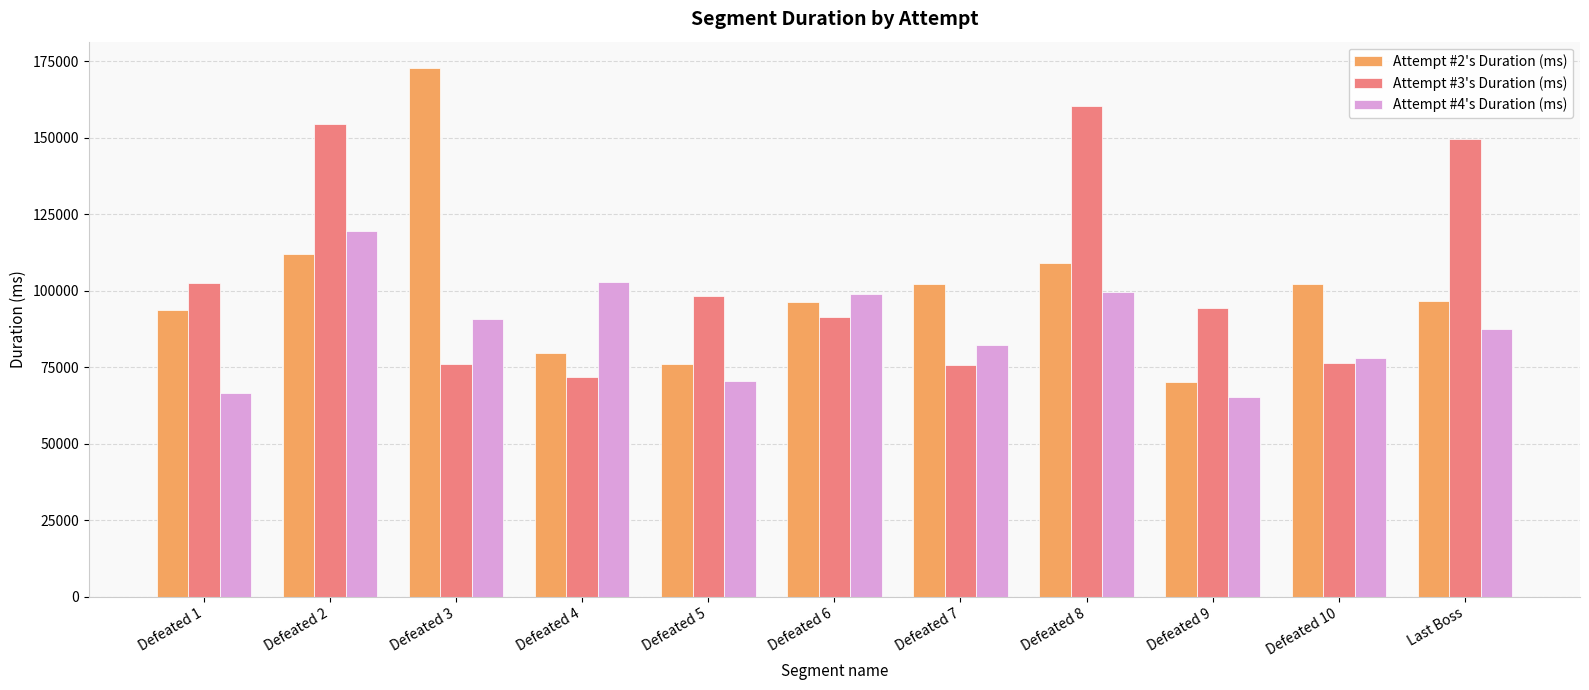

How many bars are there in total?

33